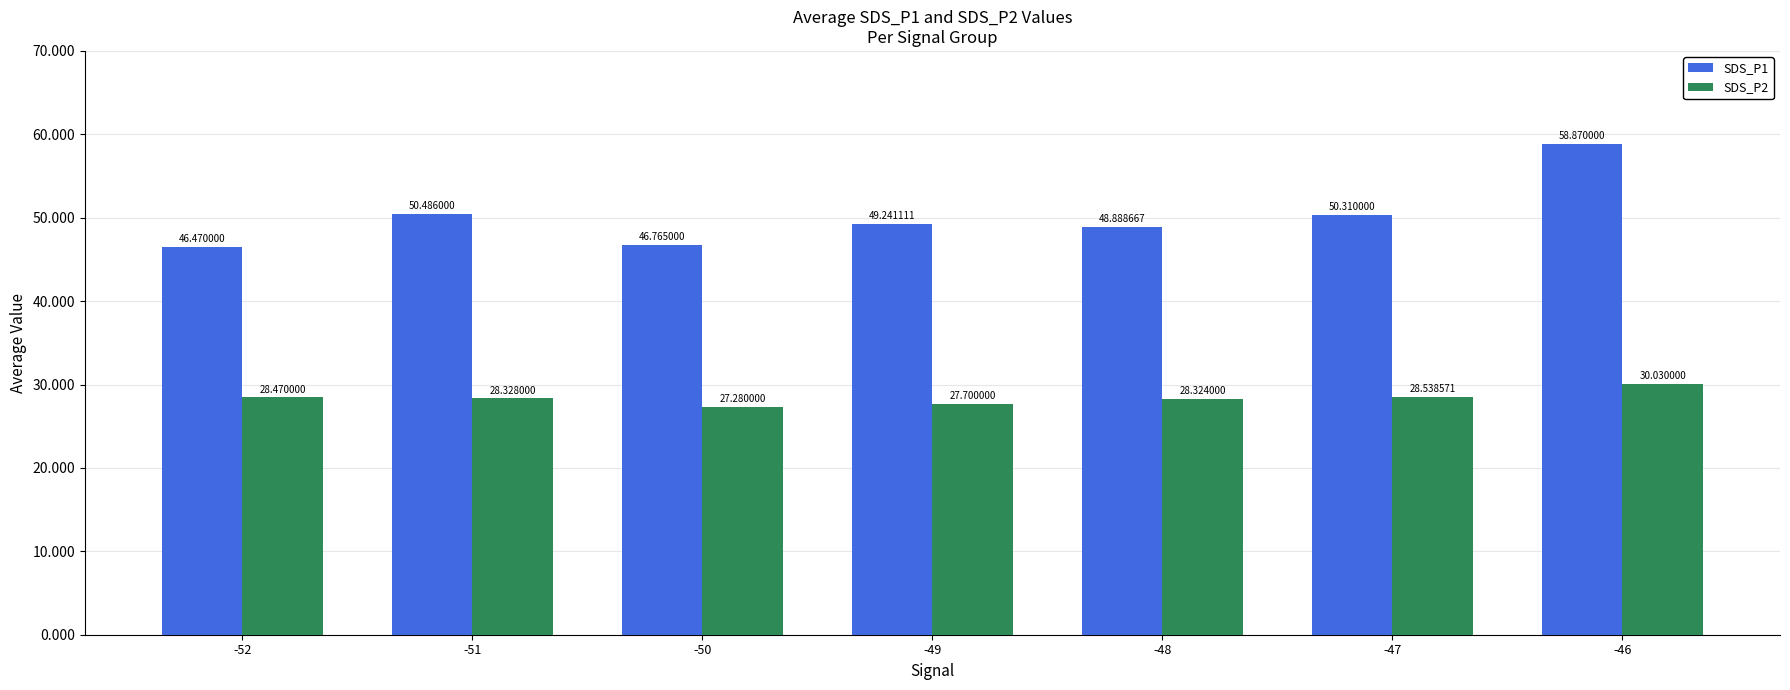

Is the value of SDS_P1 at -52 greater than the value of SDS_P2 at -51?

Yes